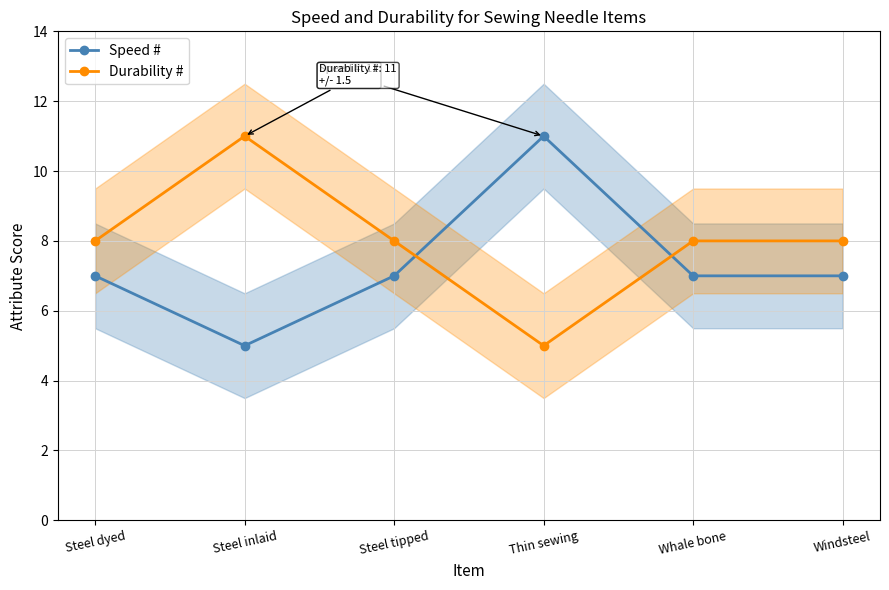

Rank the series at Windsteel from lowest to highest value.

Speed #, Durability #